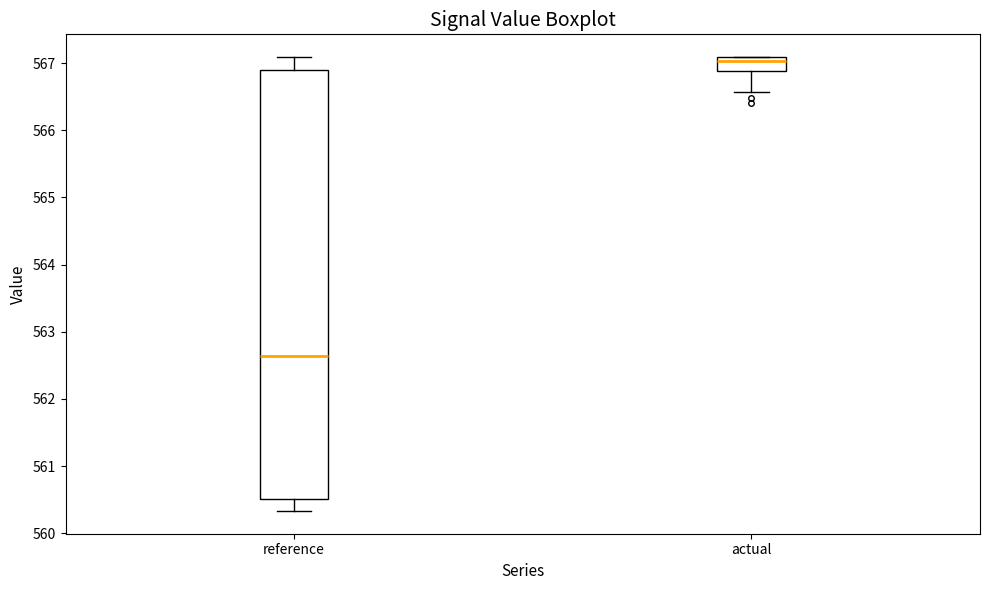

Reading left to right, read every box against the y-axis: the position of its median line, the range the box covers, and the ends of its whiskers. The values are not printed on the chart, so give them approximately, as read against the axis.

reference: median 562.6, box 560.5 to 566.9, whiskers 560.3 to 567.1
actual: median 567.0, box 566.9 to 567.1, whiskers 566.6 to 567.1